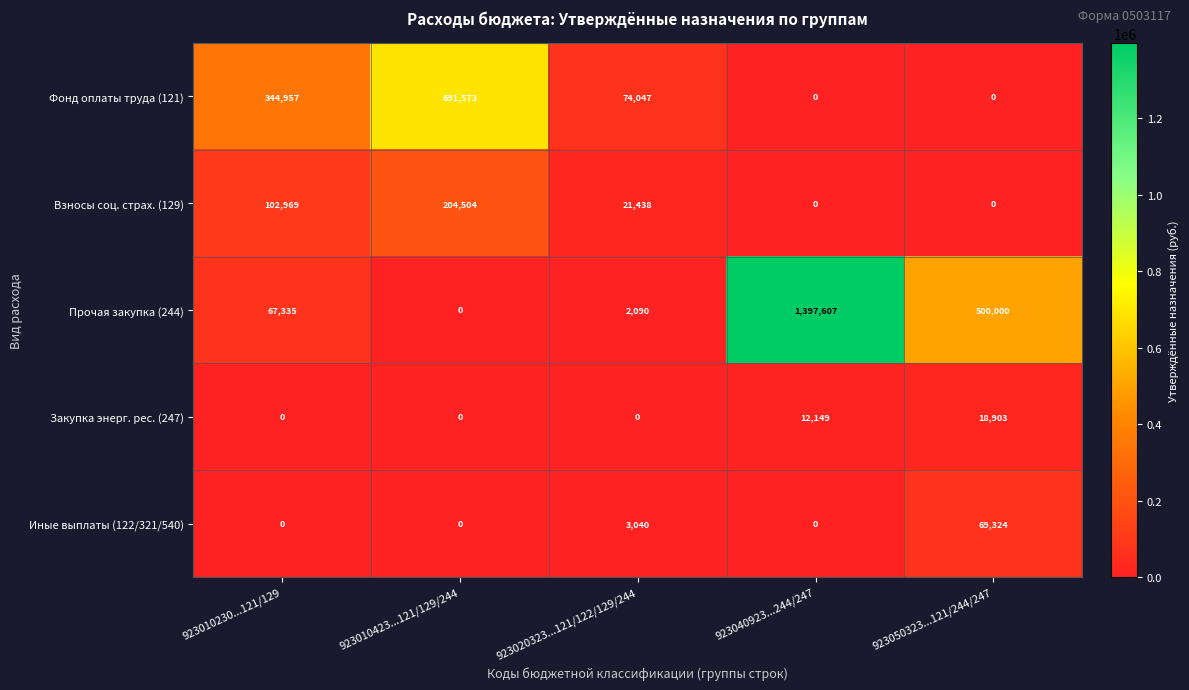

Which category has the highest value across all series?

923040923...244/247